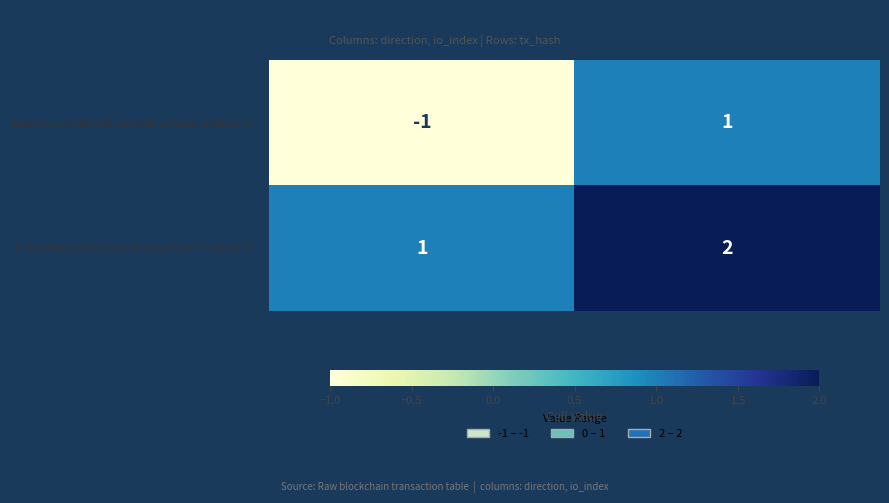

Where is e4b6d30a3679fa5225c17352a657e32229c6507… nearest to the value 1?

direction